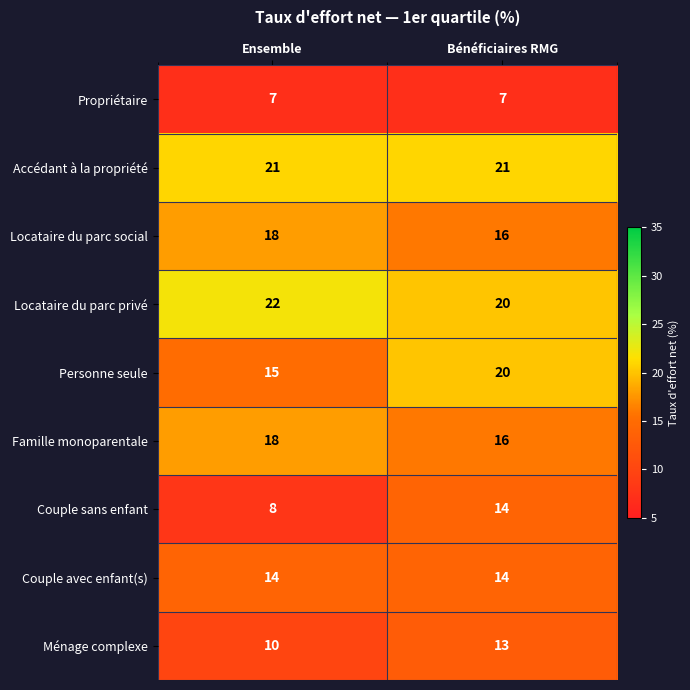

What is the smallest value displayed?

7